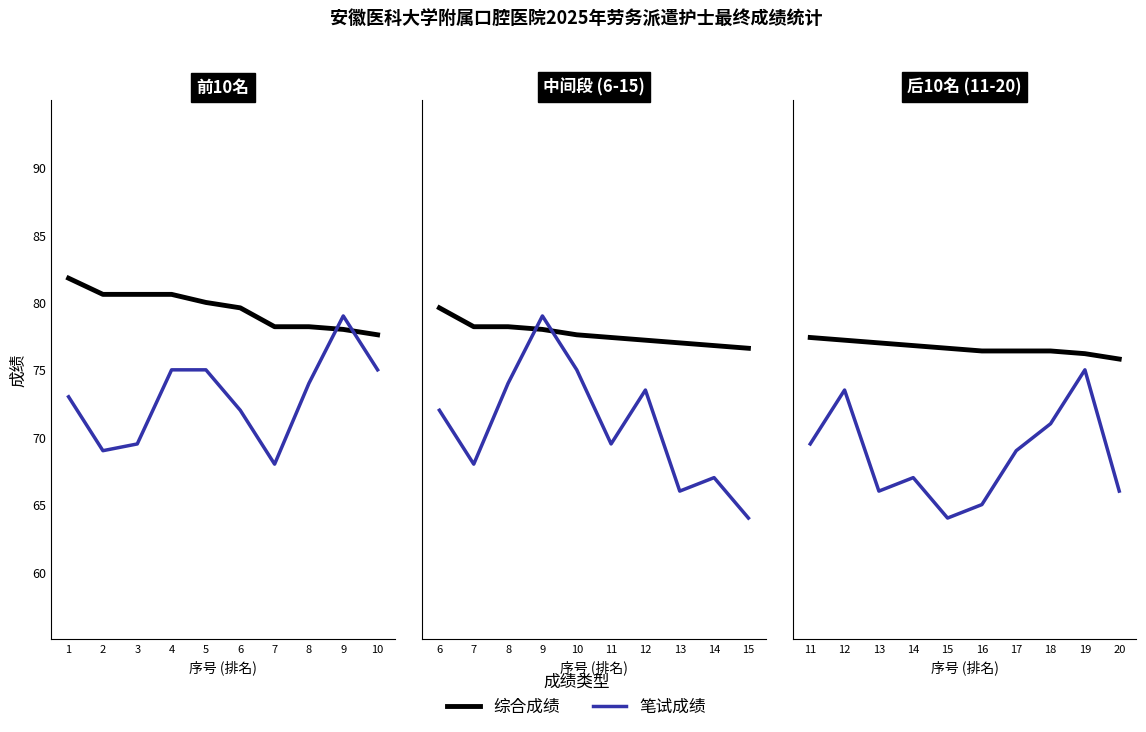

Is this an area chart (filled region under the line)?

No